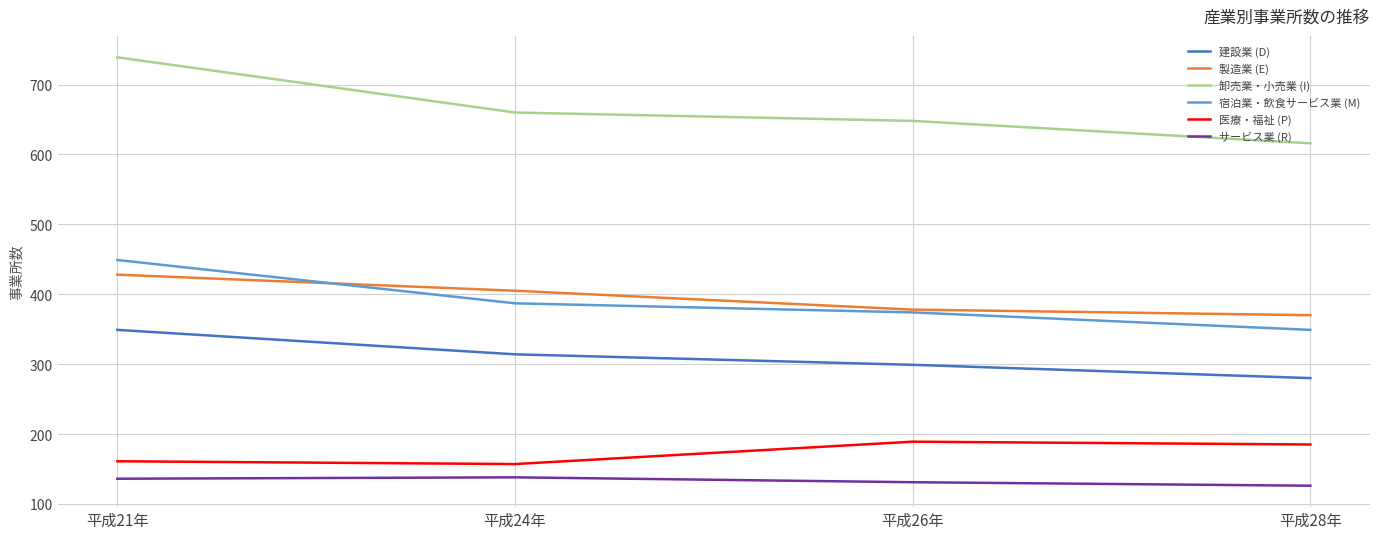

What is the difference between the second highest and minimum values in the 建設業 (D) series?

34